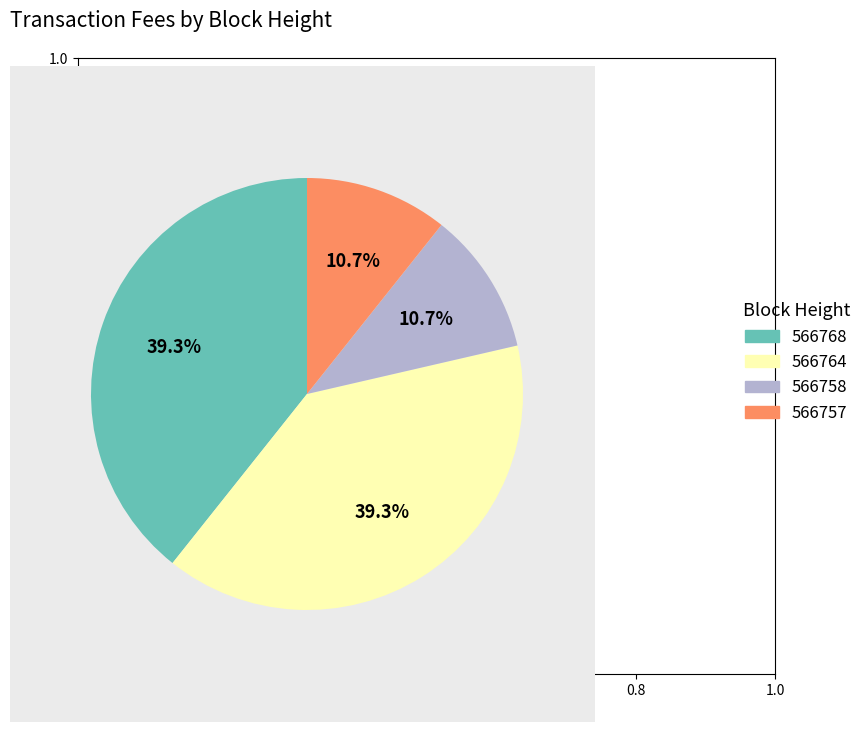

How many slices are in this pie chart?

4